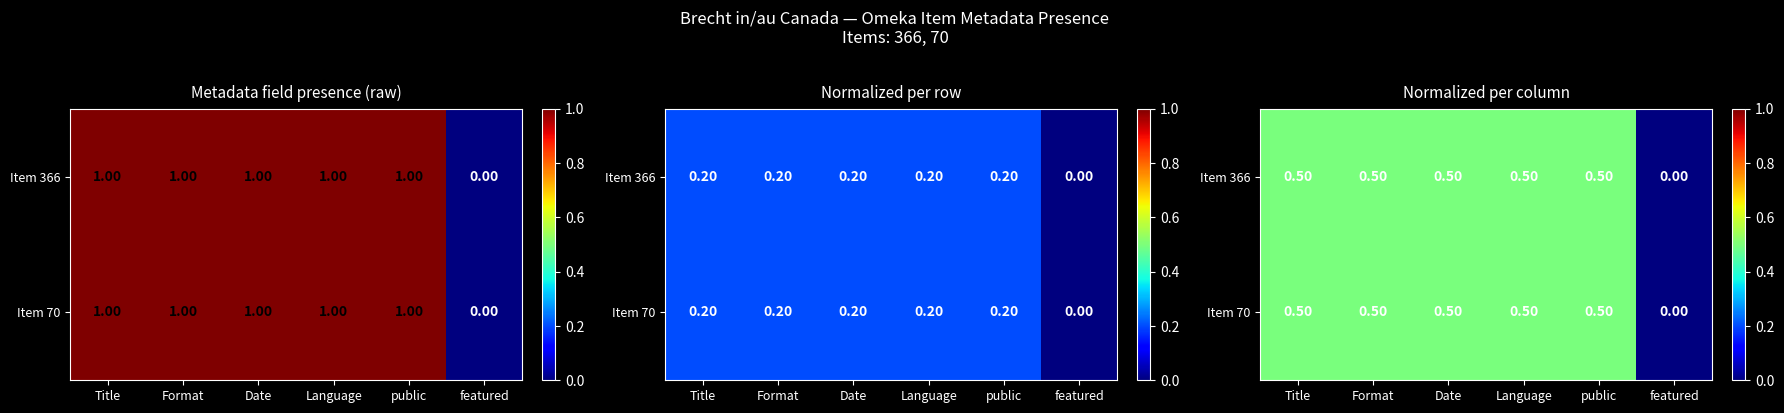

What is the sum of all Item 366 values?

2.5